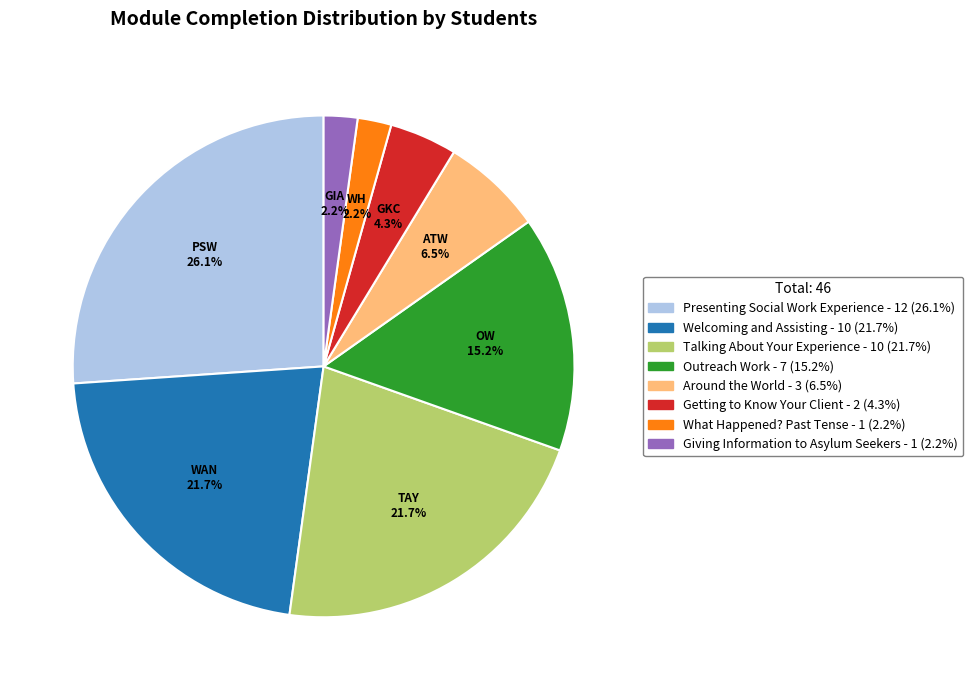

Does any single category account for the majority?

No